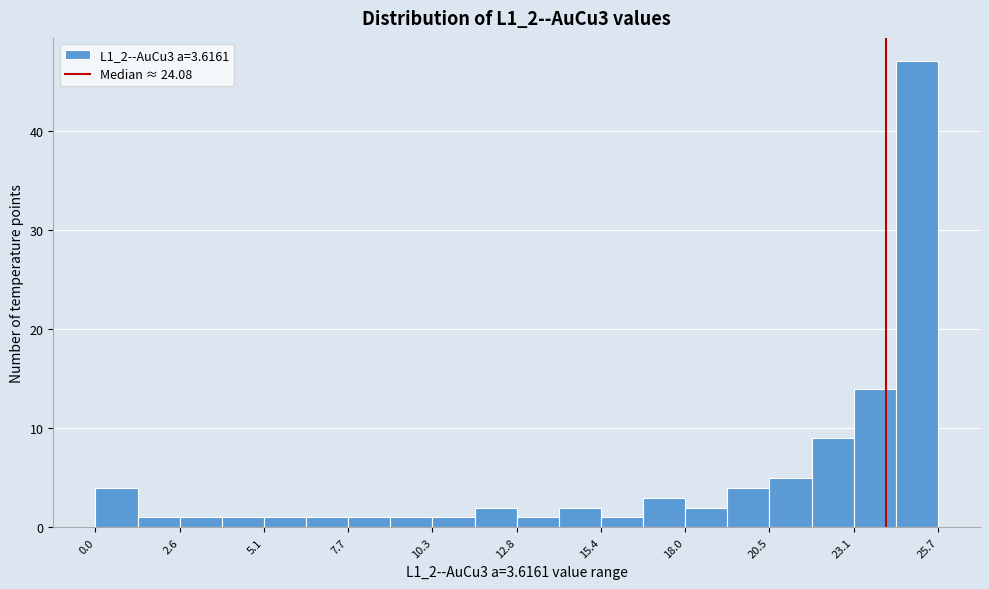

Read against the x-axis, roughly where is the centre of the tallest bar?

25.0